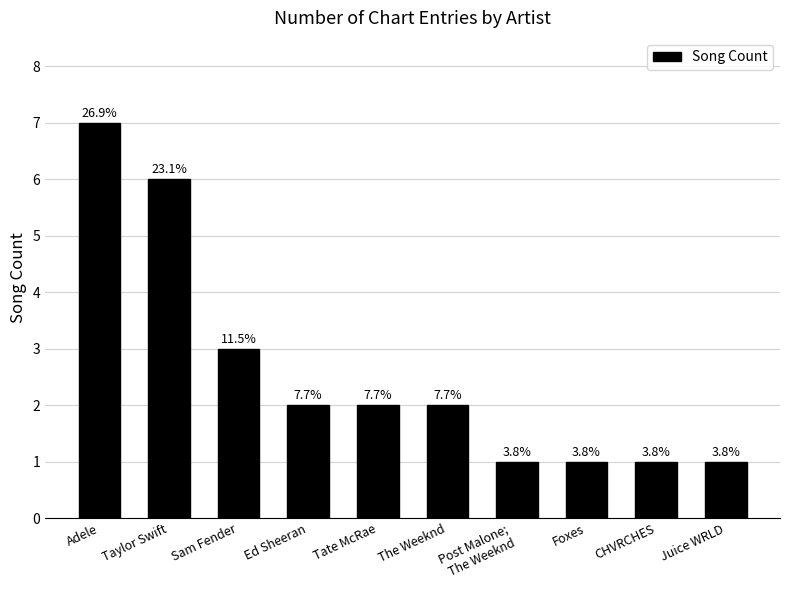

Does the chart contain stacked bars?

No